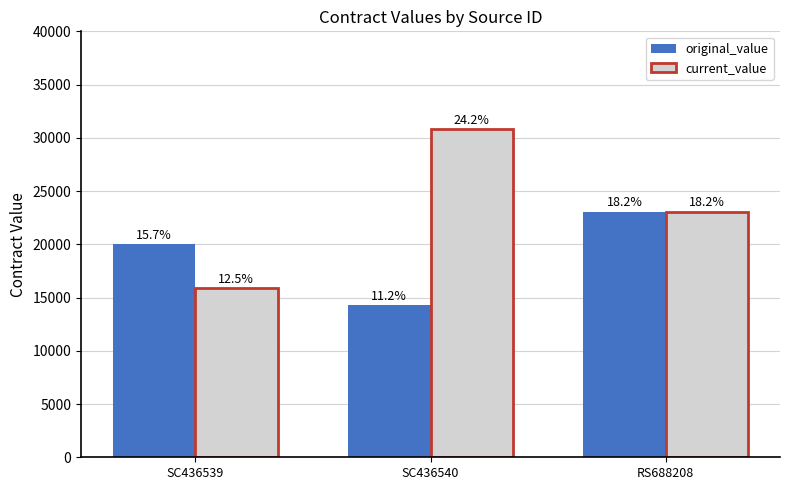

Is it true that original_value equals 20000.0 at SC436539?

True